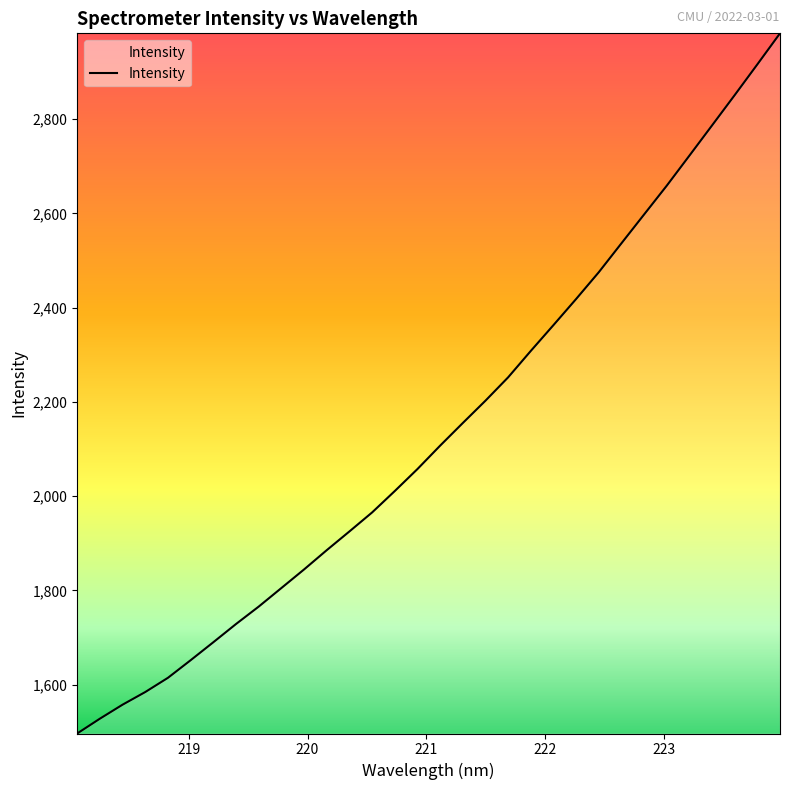

What is the minimum value shown in the chart?

1496.1